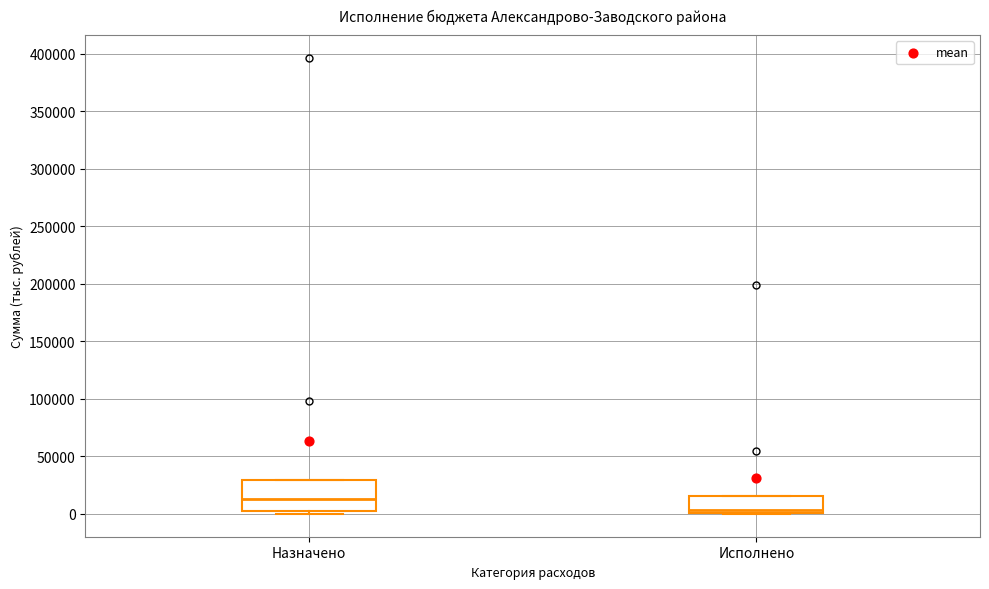

Reading left to right, transcribe this box plot: for each box, give where its median line is, the range the box spans, and where its two whiskers end, as read against the y-axis. The values are not printed on the chart, so give them approximately, as read against the axis.

Назначено: median 15000, box 0 to 30000, whiskers 0 (just below the box's lower edge) to 30000
Исполнено: median 5000, box 0 to 15000, whiskers 0 to 15000